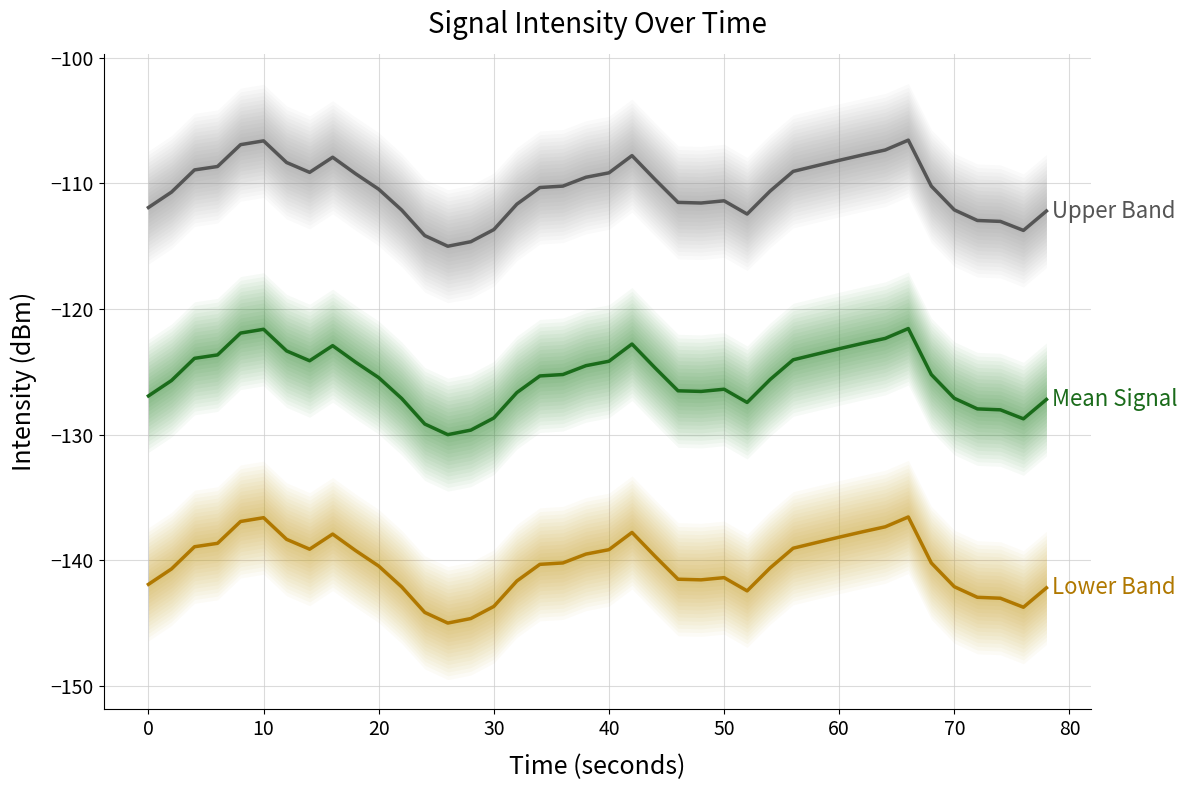

True or false: intensity(dBm) + lower band and intensity(dBm) cross at least once.

False